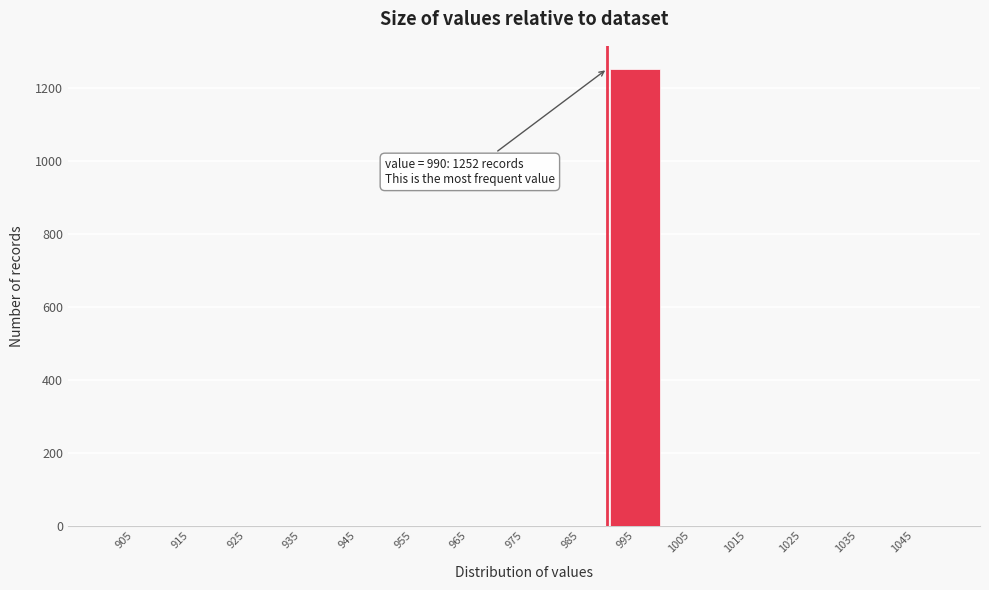

Over which range of the x-axis is the bar tallest?

990 to 1000